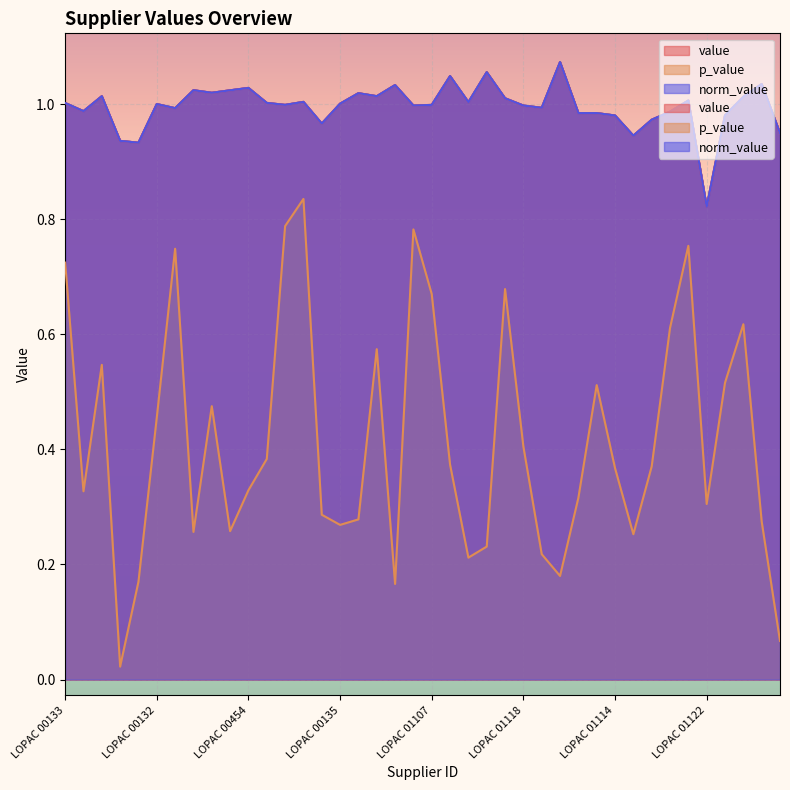

What is the total value across all series at LOPAC 01110?

2.3